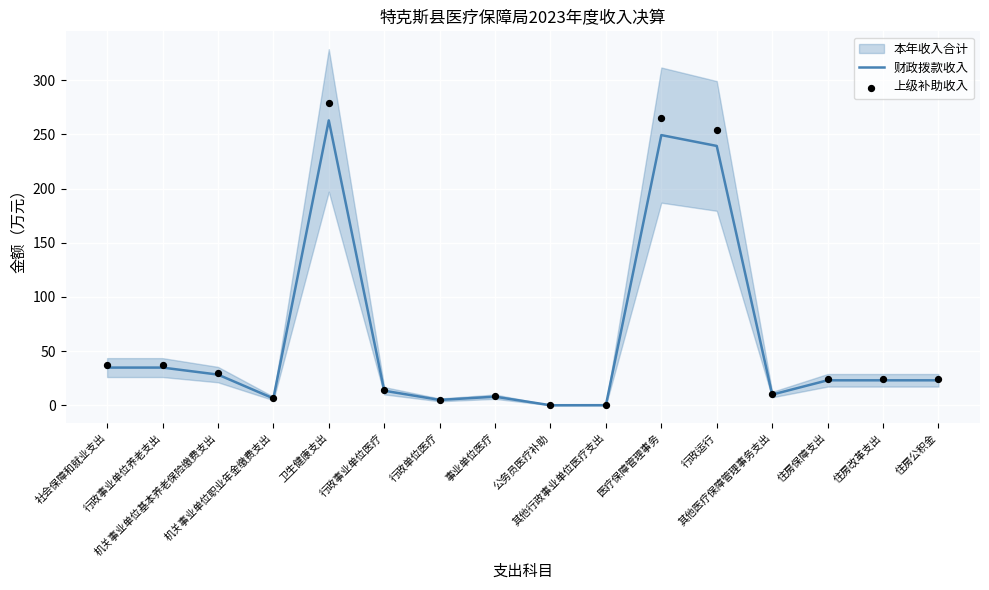

Is the value of 财政拨款收入 at 行政事业单位养老支出 greater than the value of 上级补助收入 at 卫生健康支出?

No